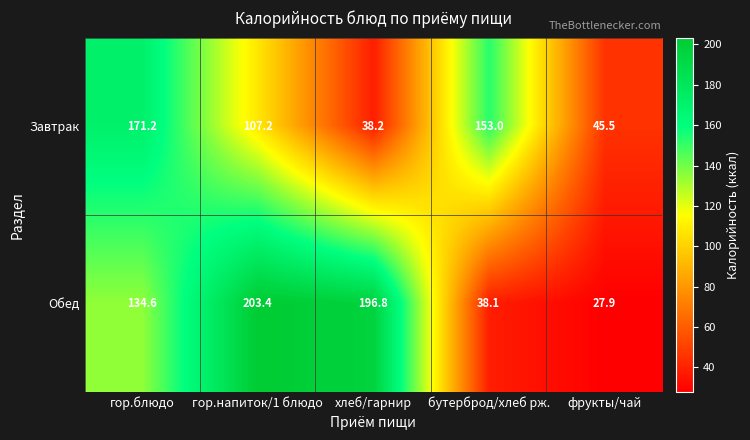

Read the Обед value at гор.напиток/1 блюдо.

203.4